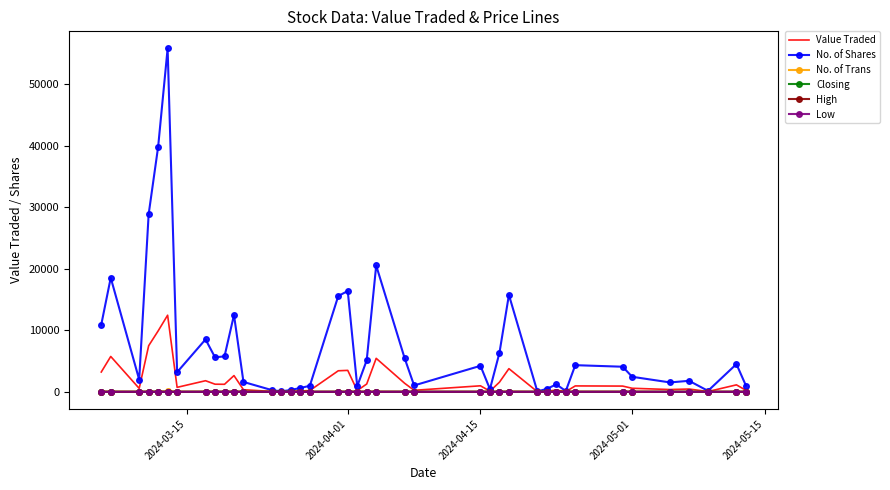

True or false: No. of Trans and Closing intersect in this chart.

False